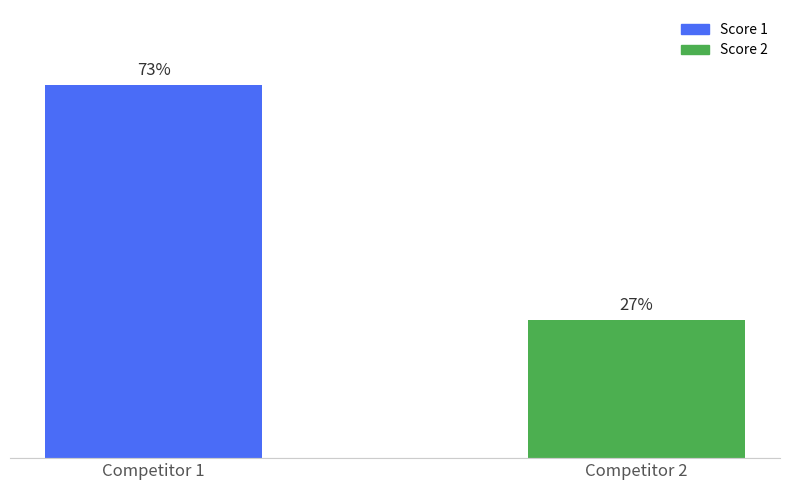

Does the chart contain any negative values?

No